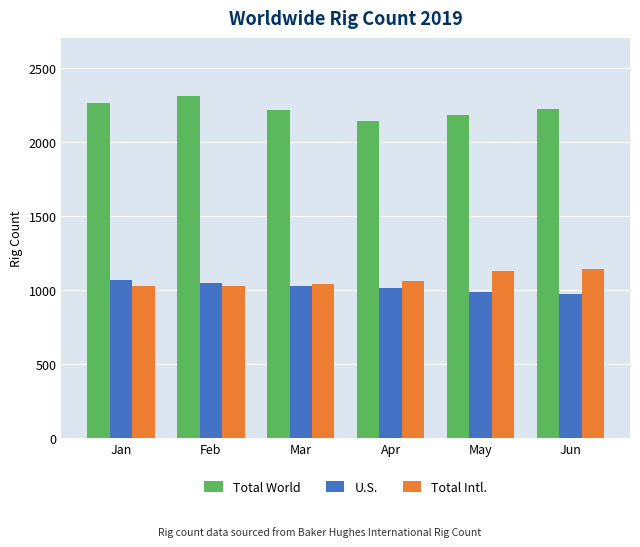

What is the value of the Total World bar at the 5th from the left?

2182